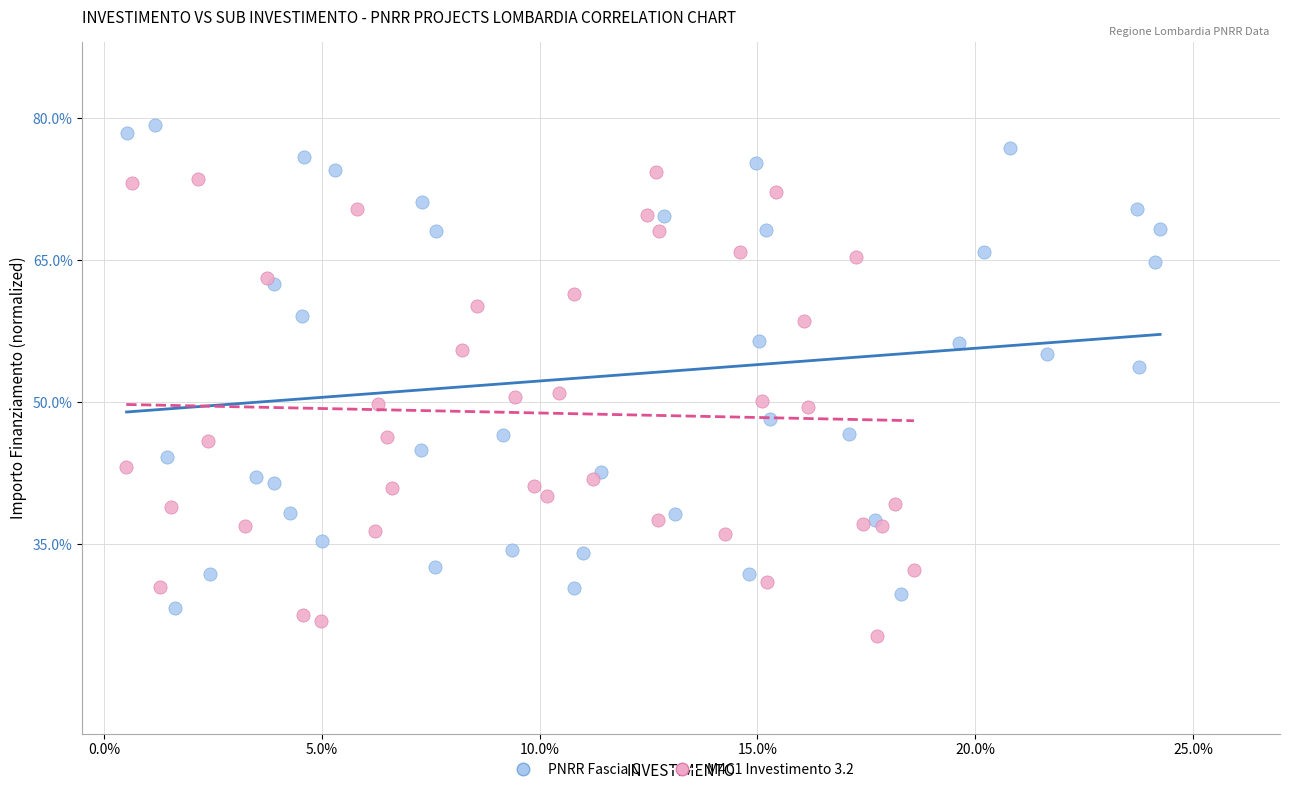

What are all the series names shown in the legend?

PNRR Fascia C, M4C1 Investimento 3.2